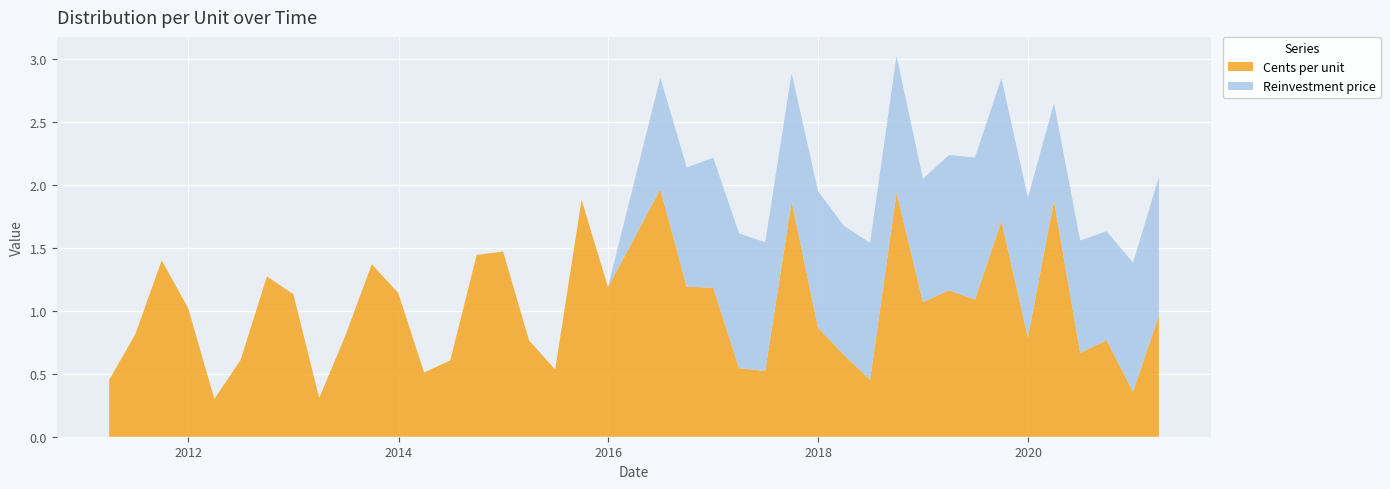

What is the lowest value of the Cents per unit series?

0.3